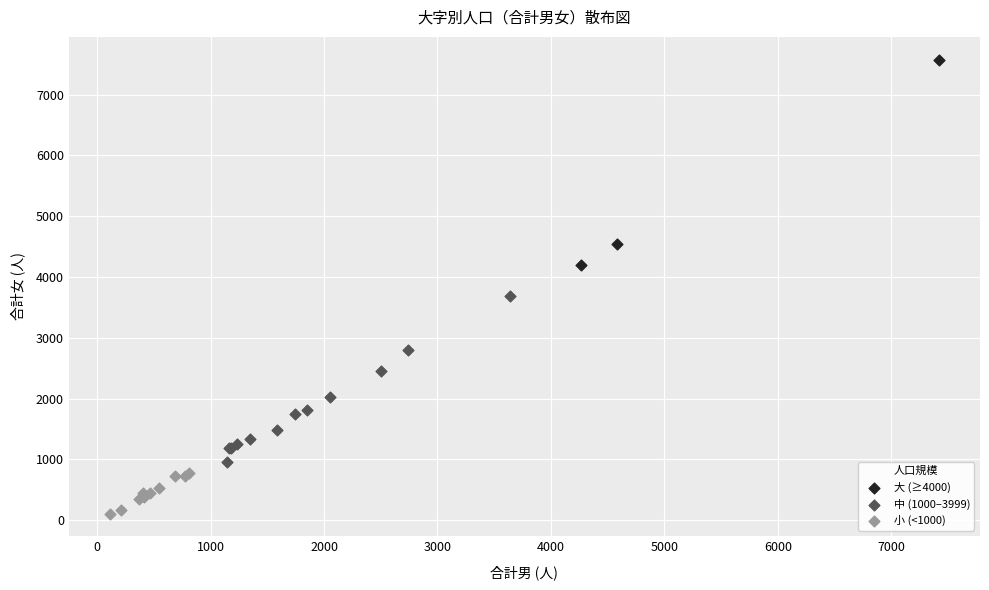

Which series contains the highest Y value?

大 (≥4000)